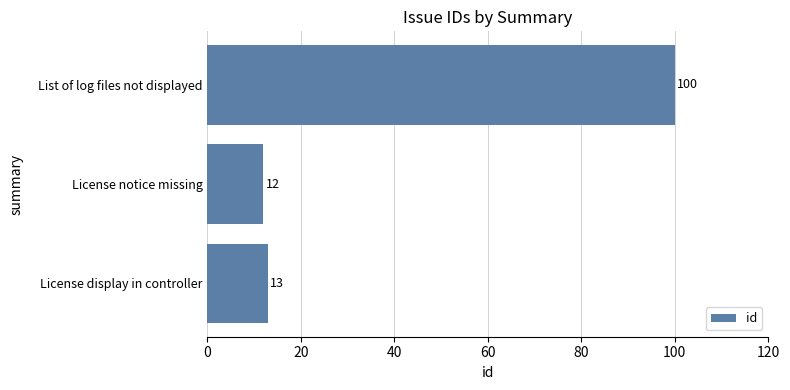

What is the difference between the maximum and minimum values?

88